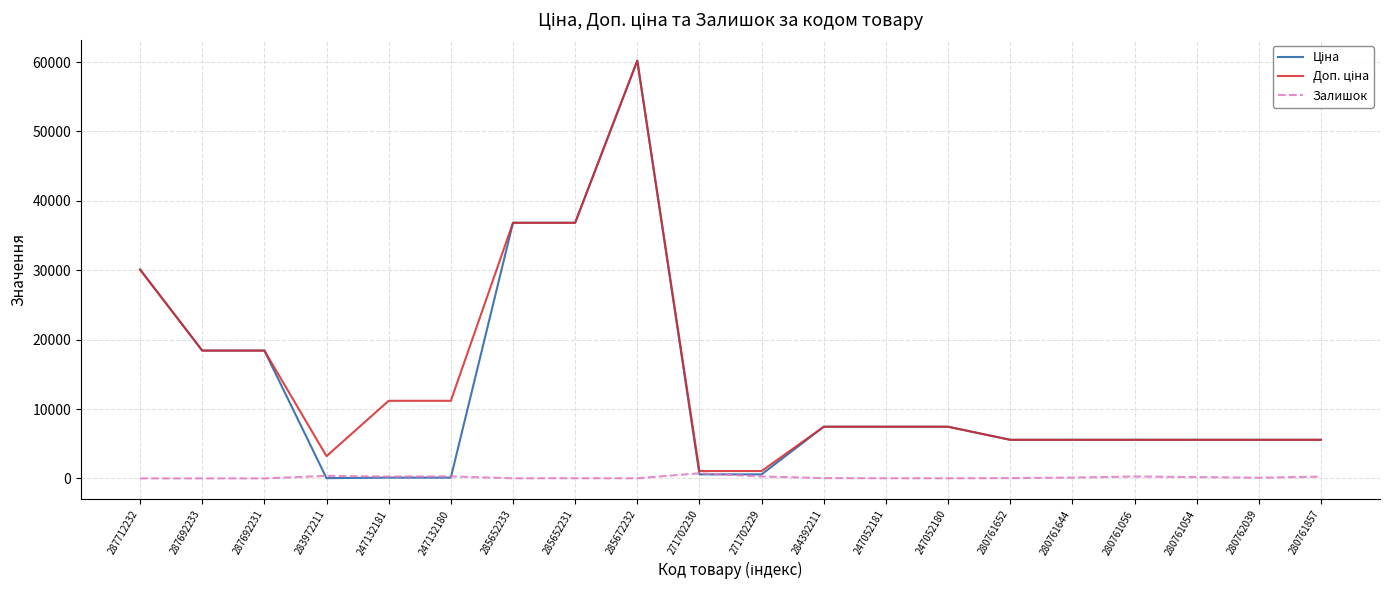

At which category is the sum across all series the highest?

285672232